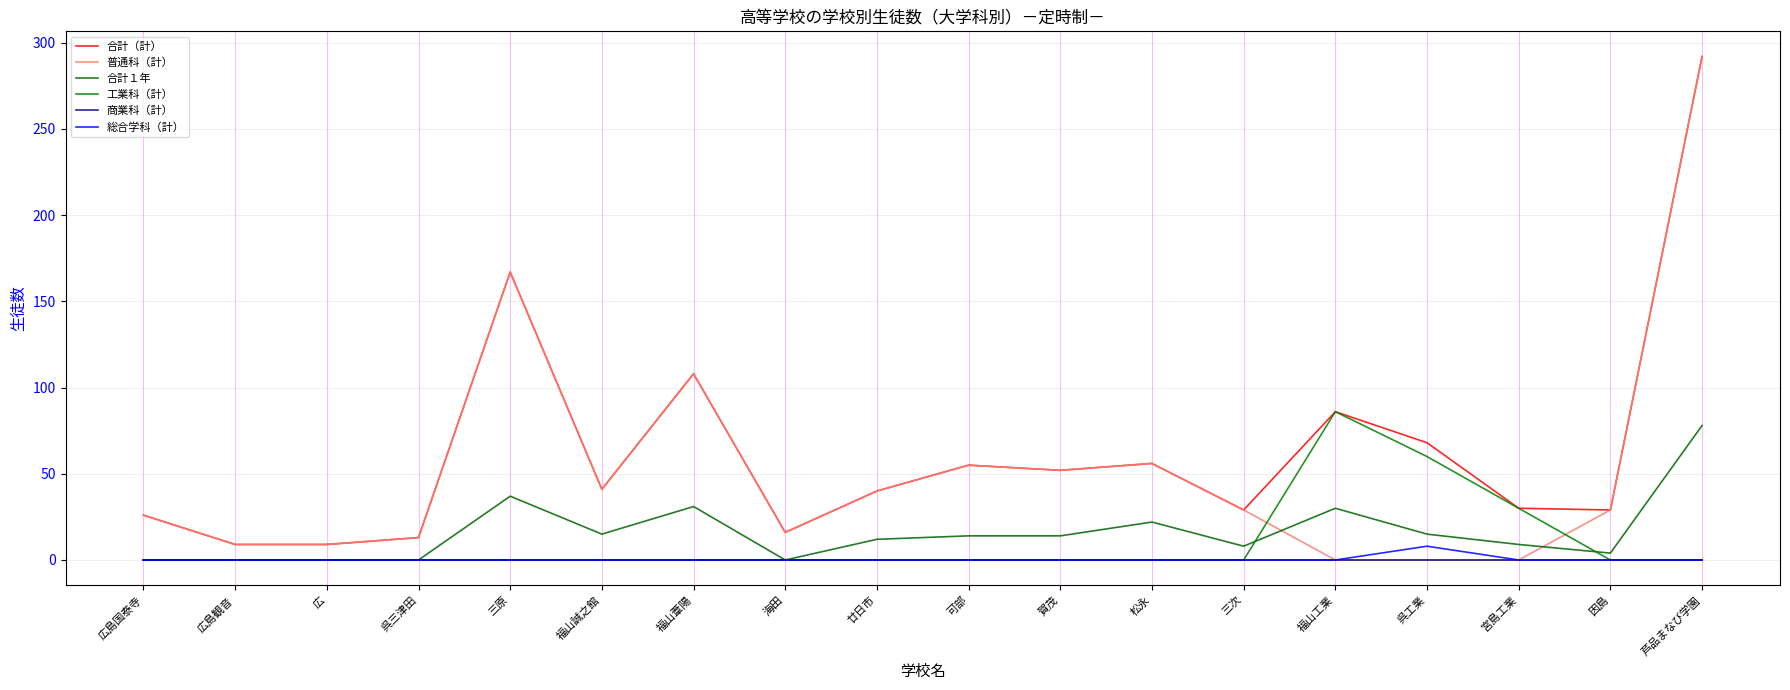

What is the value of the 合計（計） point at the 16th from the left?

30